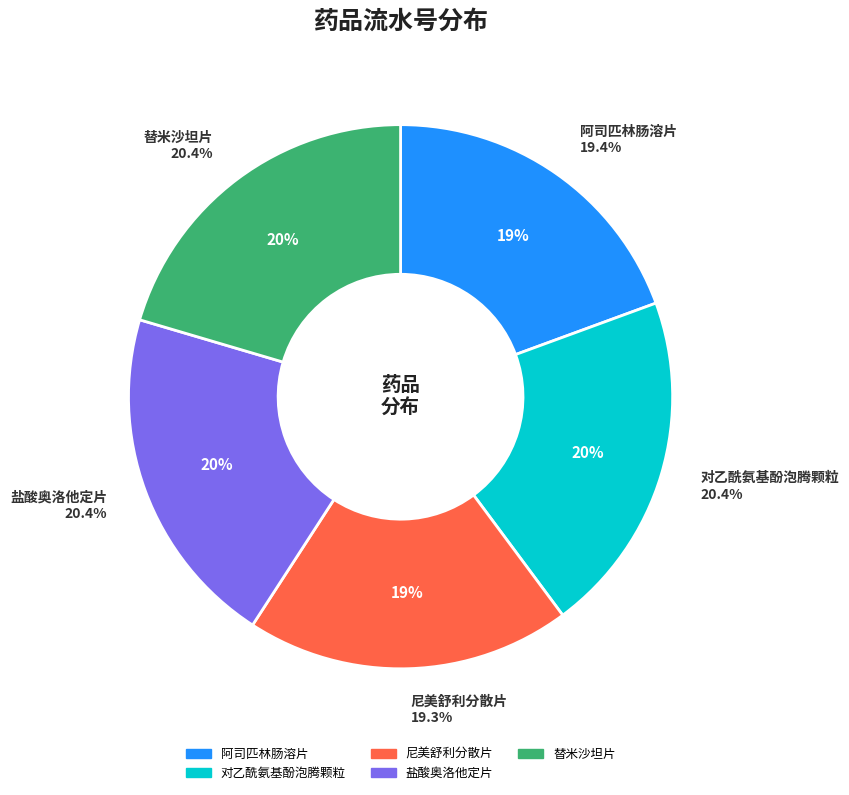

Is there any slice that represents more than half of the pie?

No